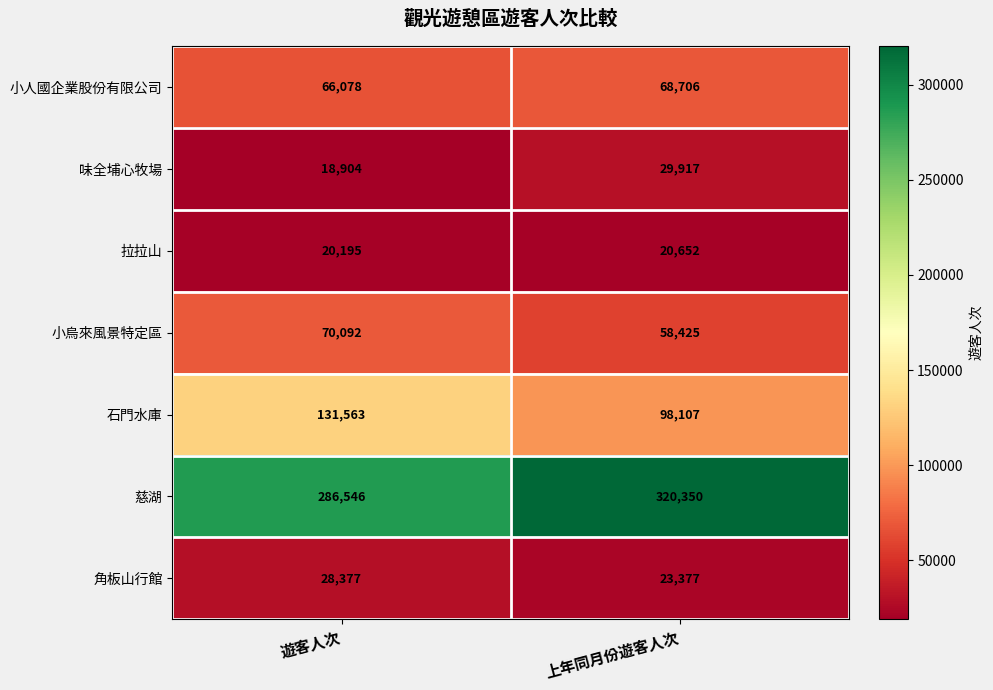

At how many categories does at least one series exceed 311304?

1